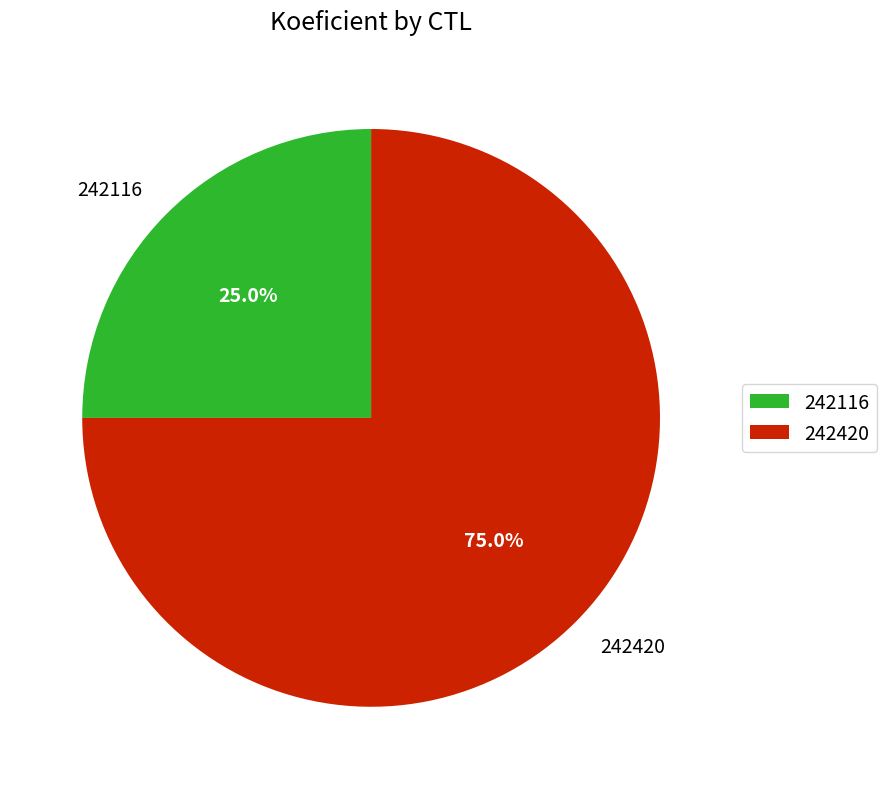

Between 242116 and 242420, which is larger?

242420